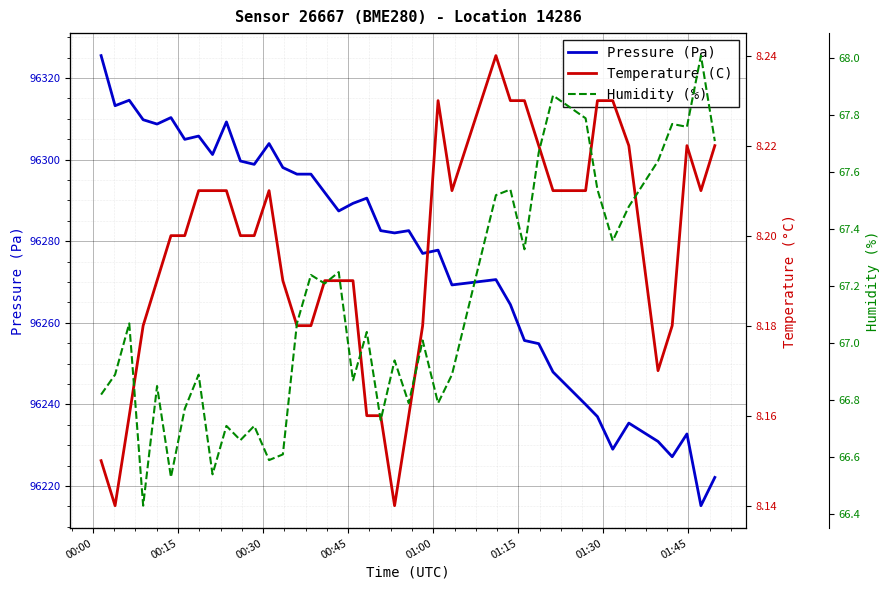

What is the maximum value for Pressure (Pa)?

96325.5